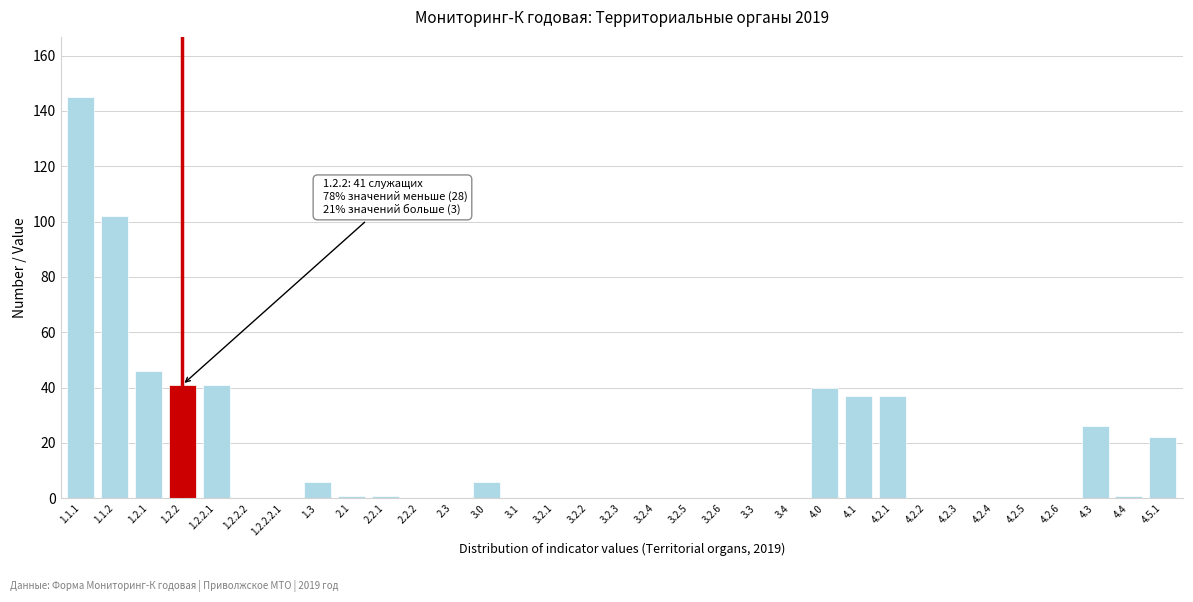

Which has a higher value, 4.2.6 or 4.5.1?

4.5.1